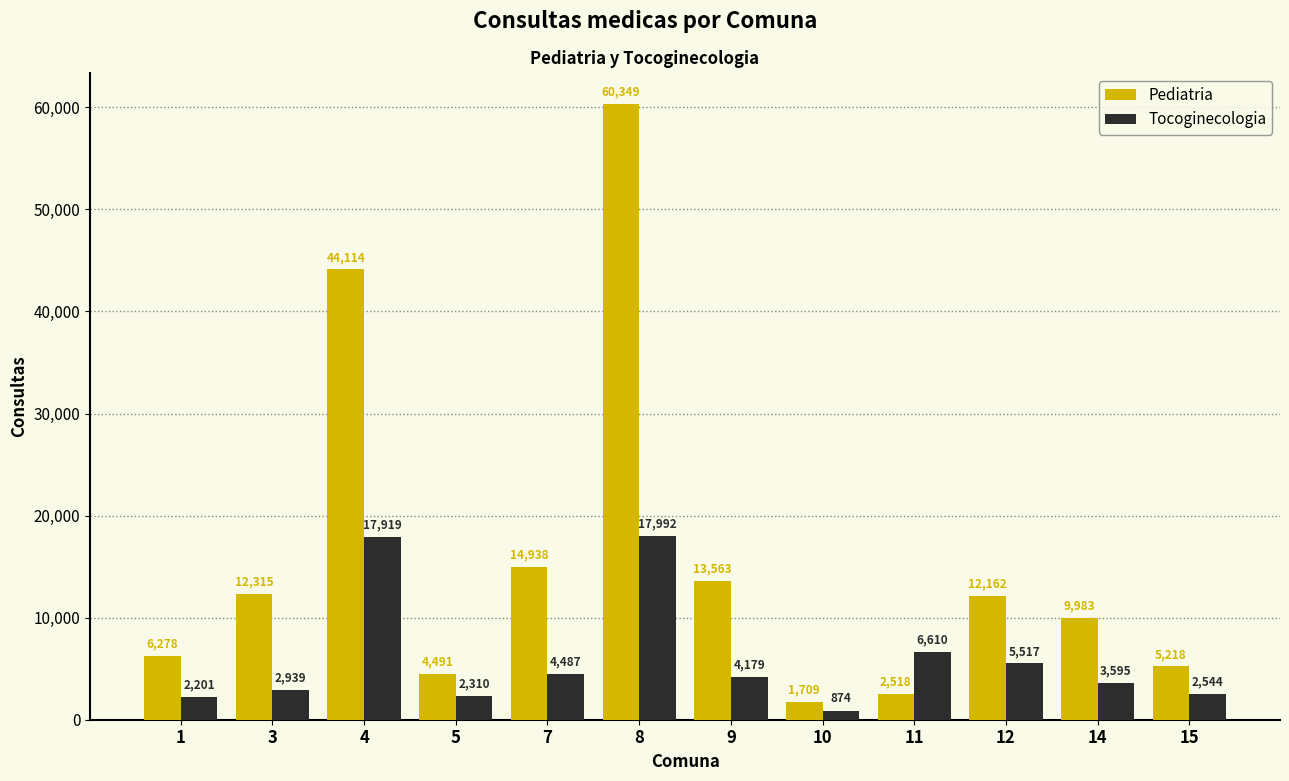

What is the approximate value of Tocoginecologia at 12, to the nearest 10?

5520